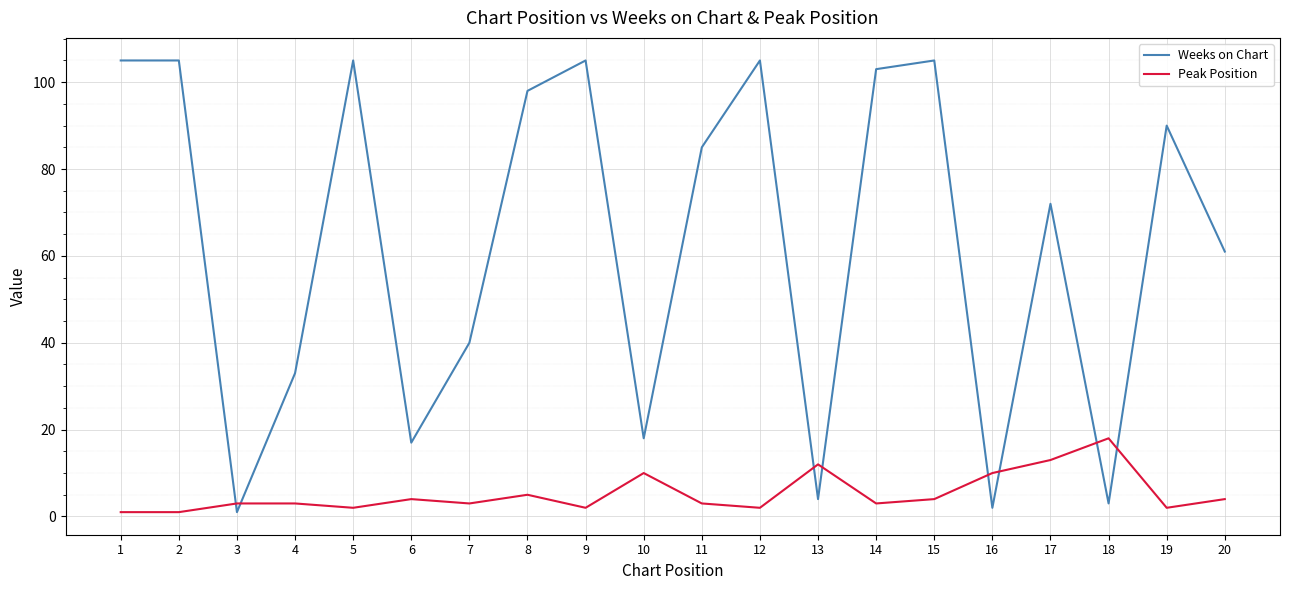

At 13, list the series in order from largest to smallest.

Peak Position, Weeks on Chart